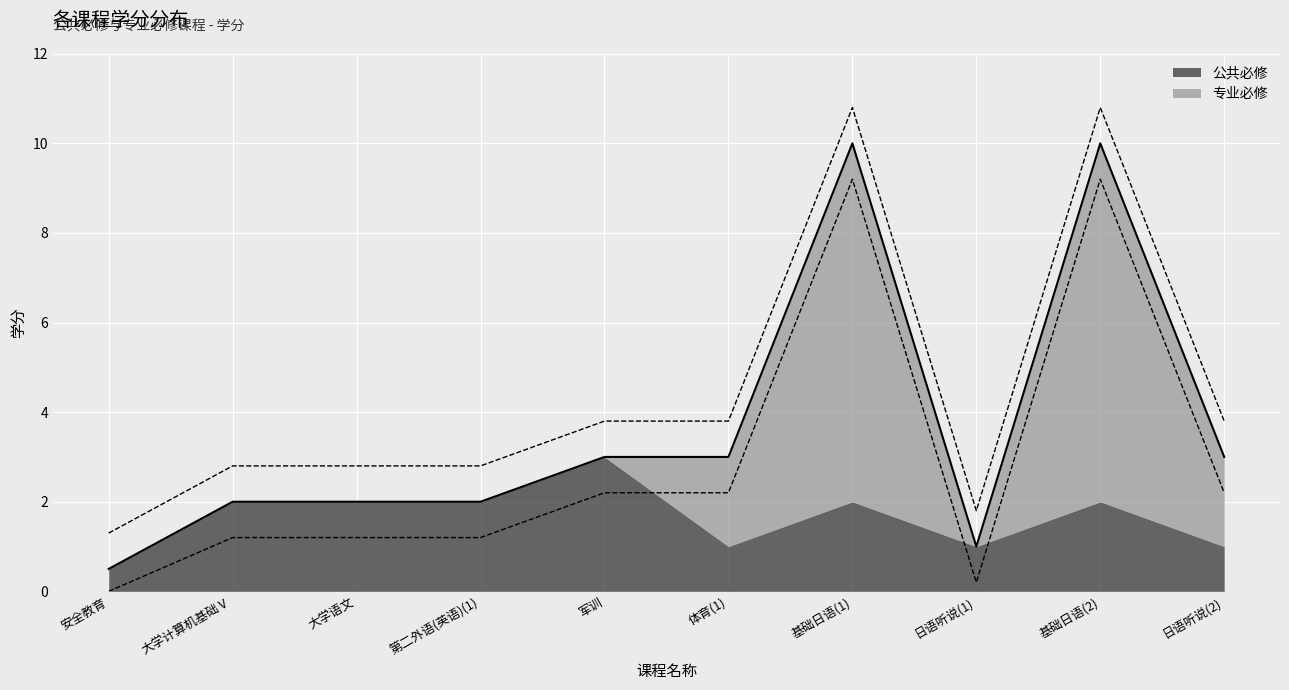

How many data points in 公共必修 are less than 2?

4